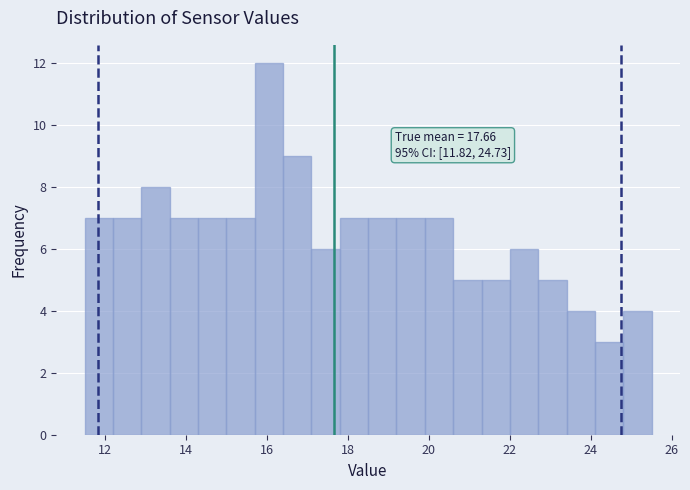

Read against the x-axis, roughly where is the centre of the tallest bar?

16.0